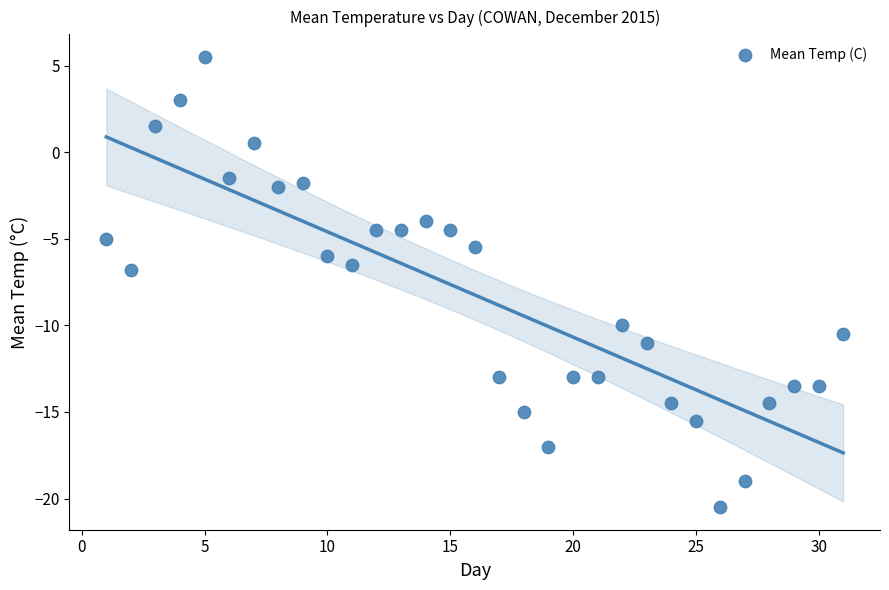

What is the range of X values (max minus min)?

30.0